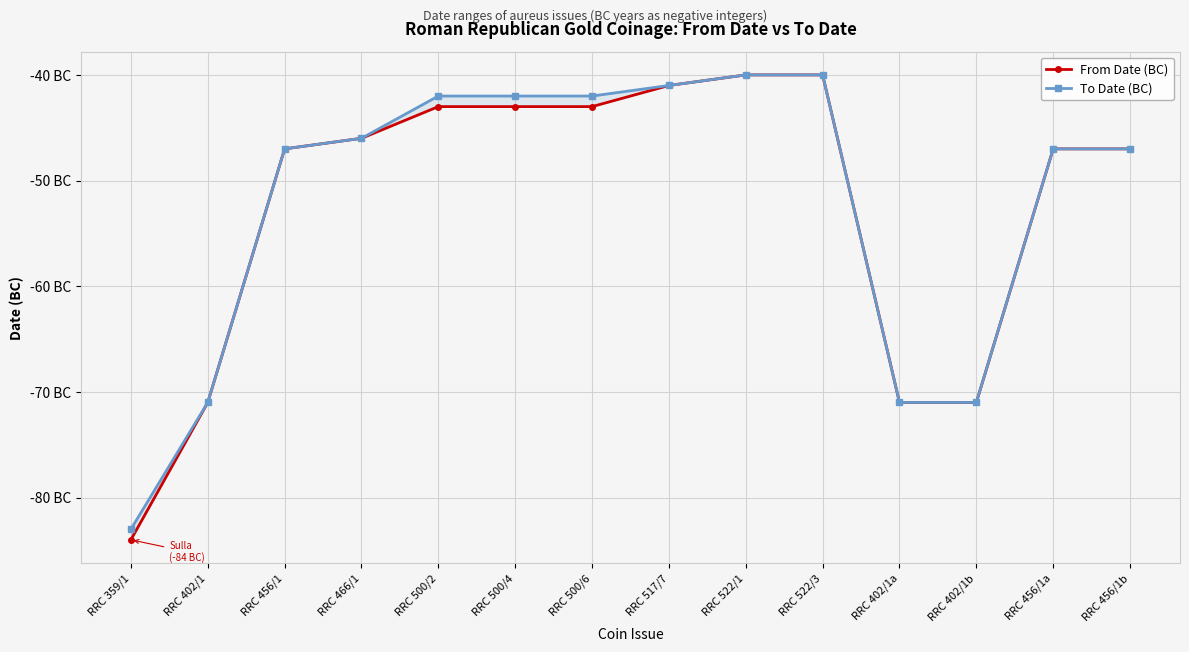

True or false: To Date (BC) and From Date (BC) intersect in this chart.

False